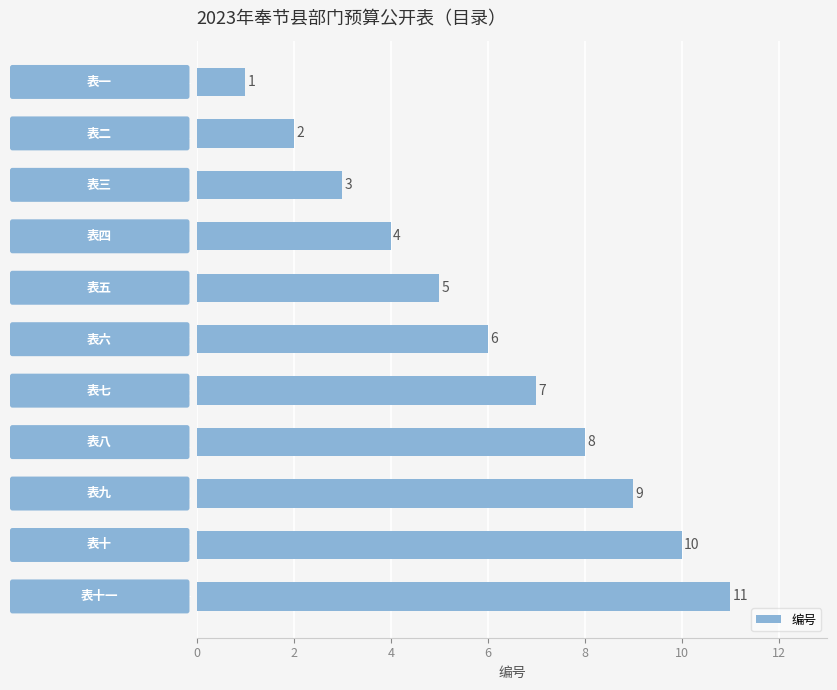

What is the difference between the second highest and second lowest values?

8